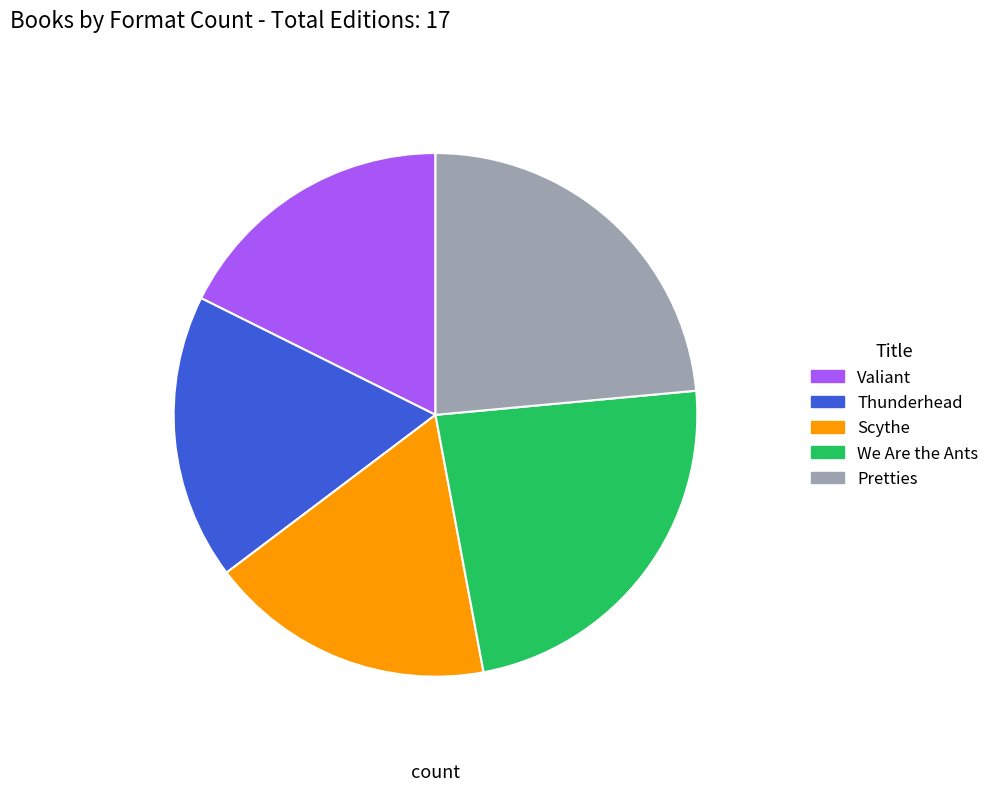

True or false: Valiant accounts for 18% of the total.

True